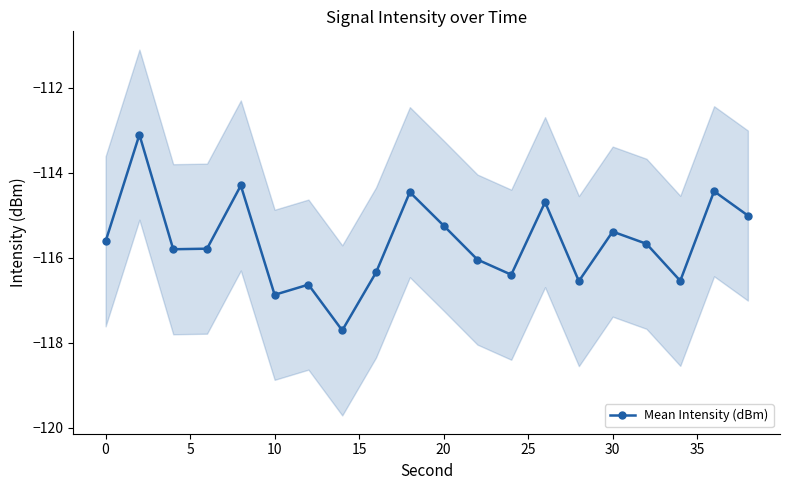

In Mean Intensity (dBm), how many points are higher than both neighbors (excluding endpoints)?

7